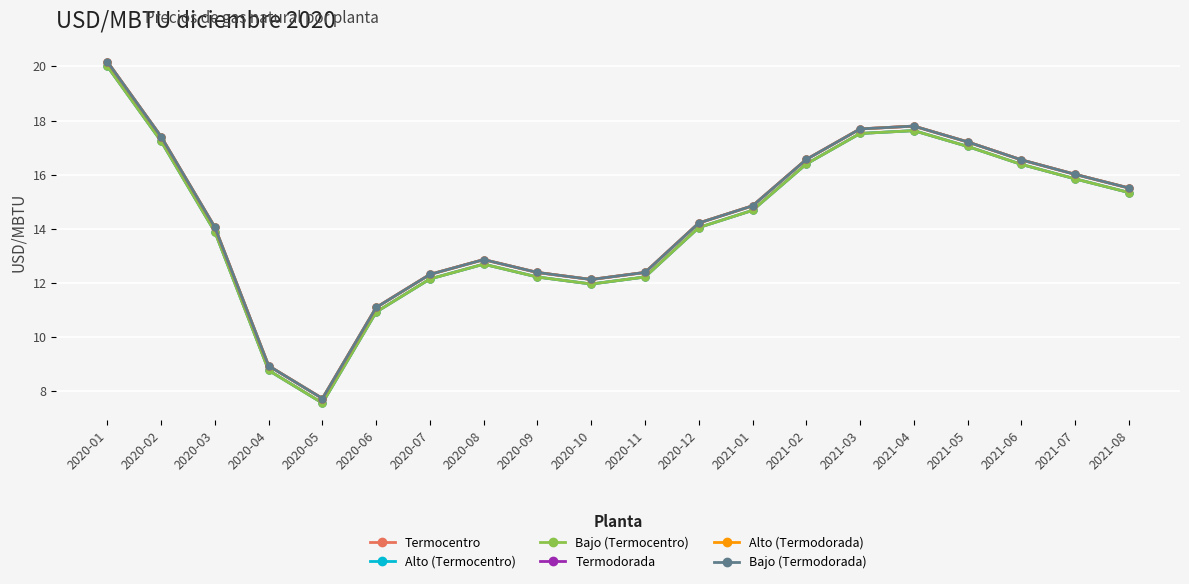

How many lines are shown in the chart?

6